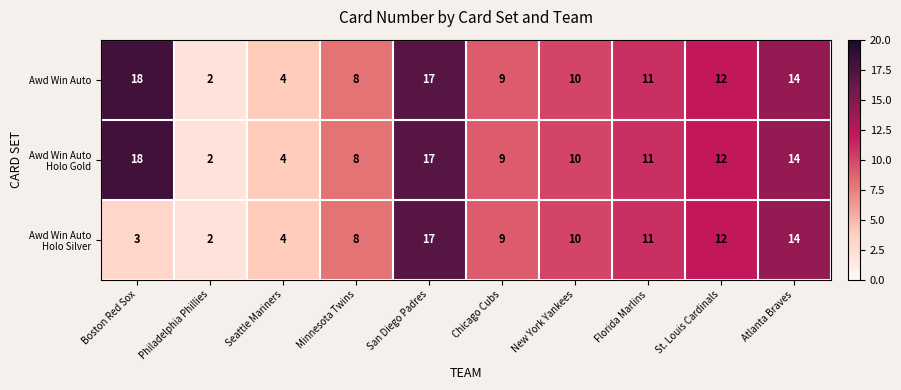

At how many categories does at least one series exceed 15?

2